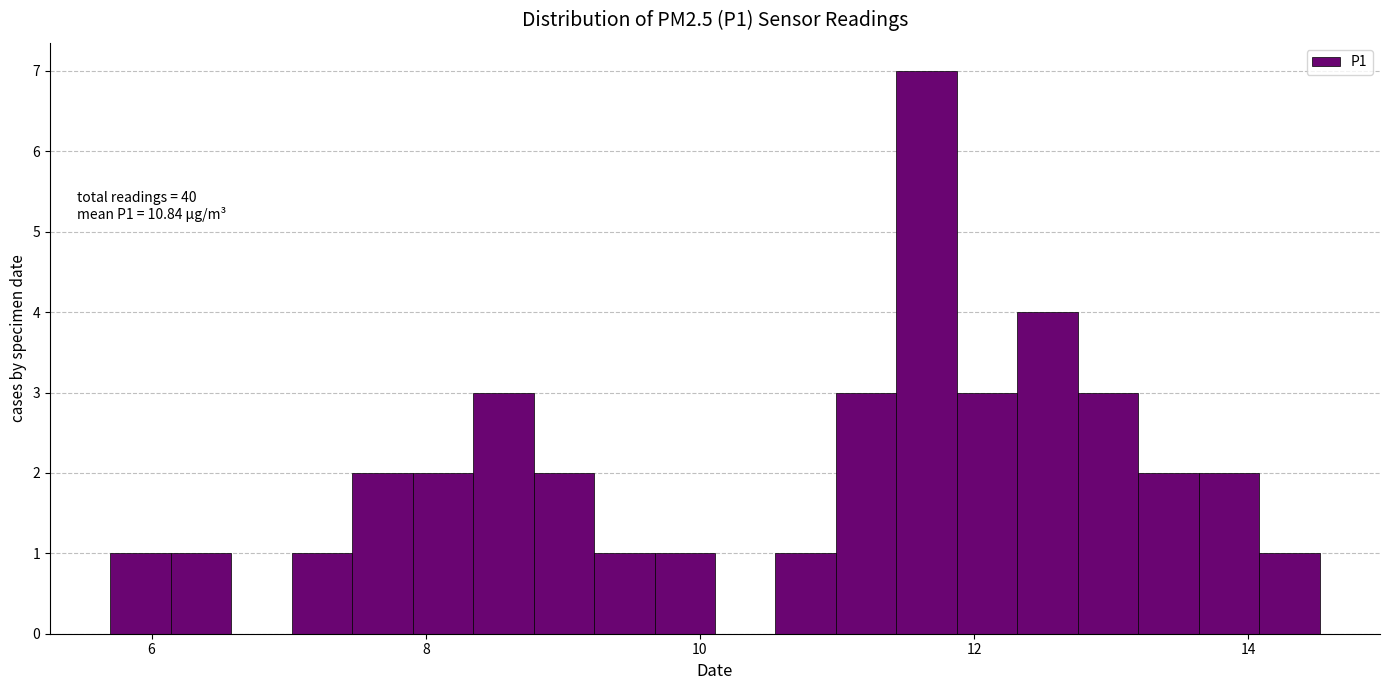

Read against the x-axis, roughly where is the centre of the tallest bar?

11.6